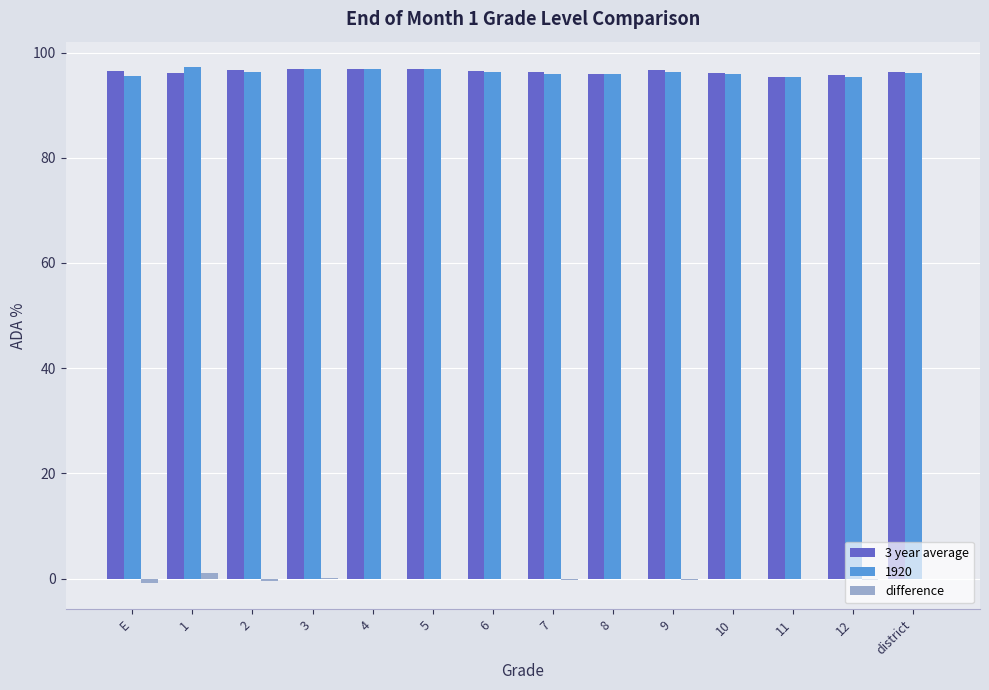

Between E and 4, which series saw the biggest shift?

1920